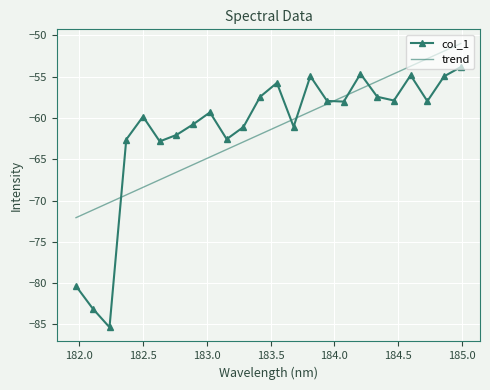

What is the maximum value for trend?

-51.0